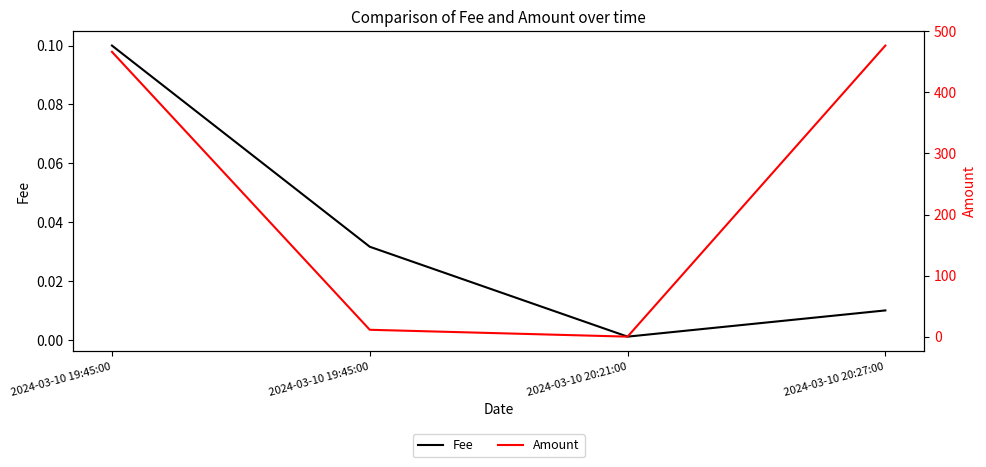

What is the difference between the Fee values at 2024-03-10 20:27:00 and 2024-03-10 19:45:00?

0.1